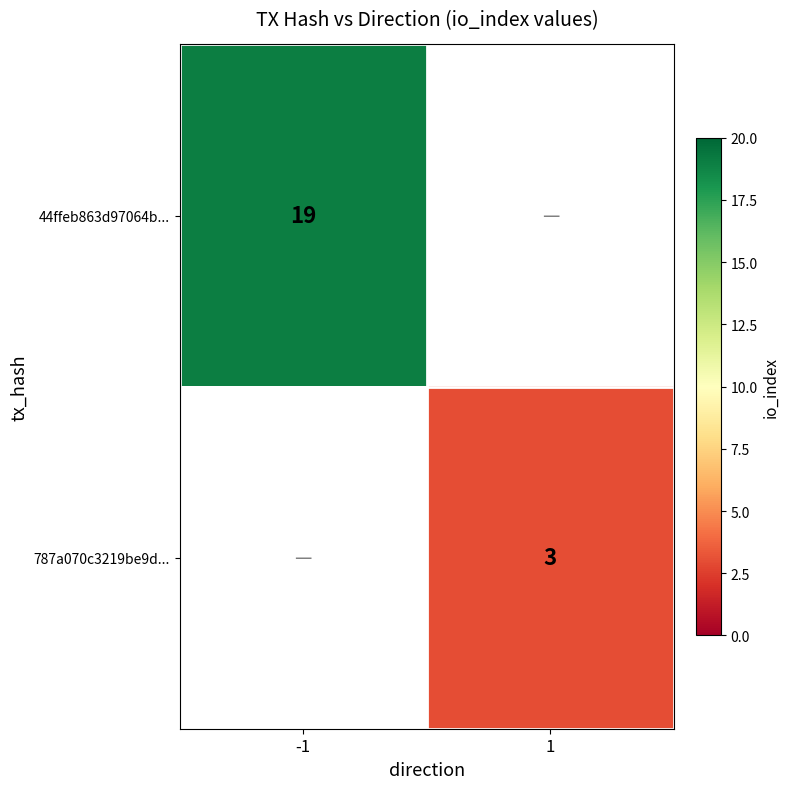

At which category does the chart reach its minimum across all series?

1